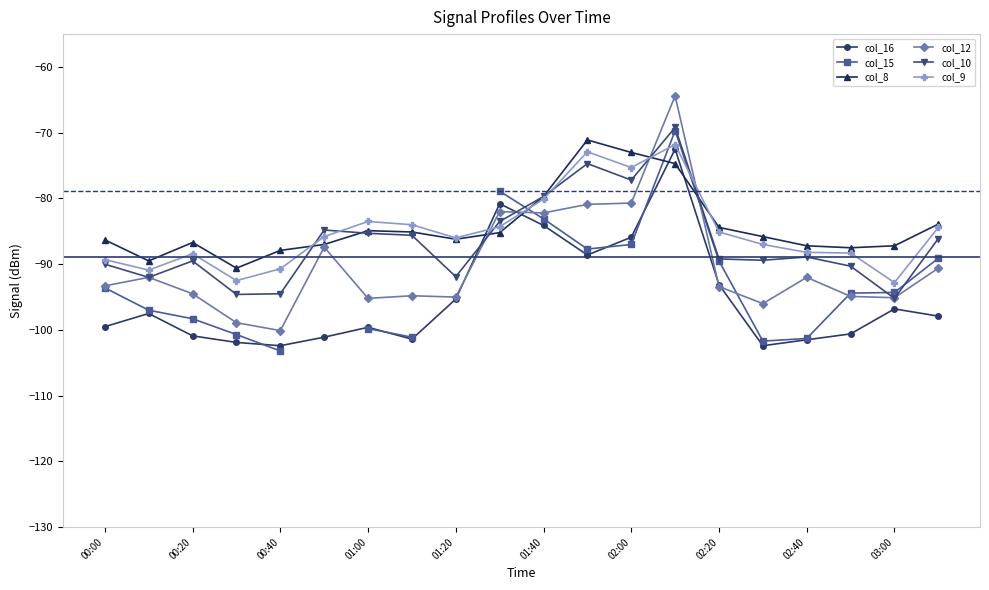

How many data points in col_9 are less than -85?

12